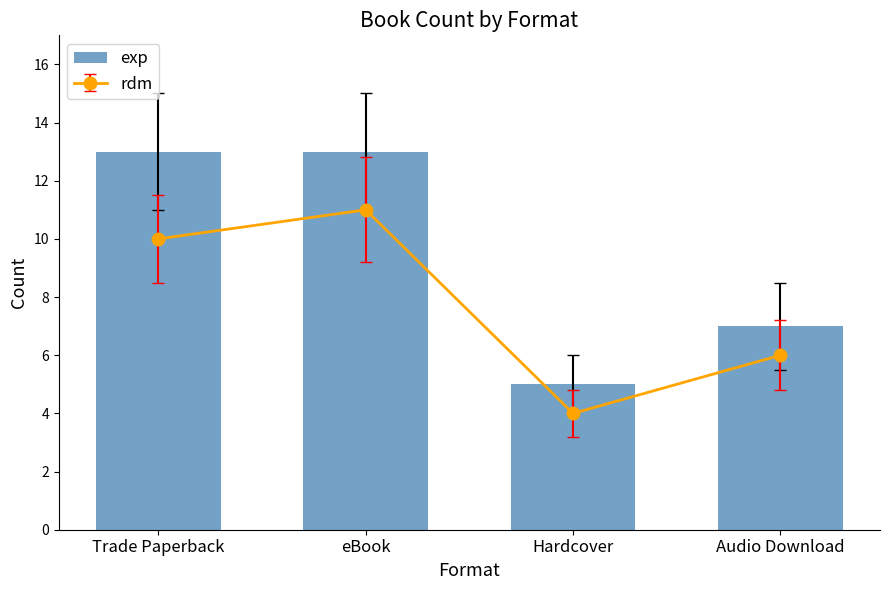

At which category does the chart reach its peak across all series?

Trade Paperback